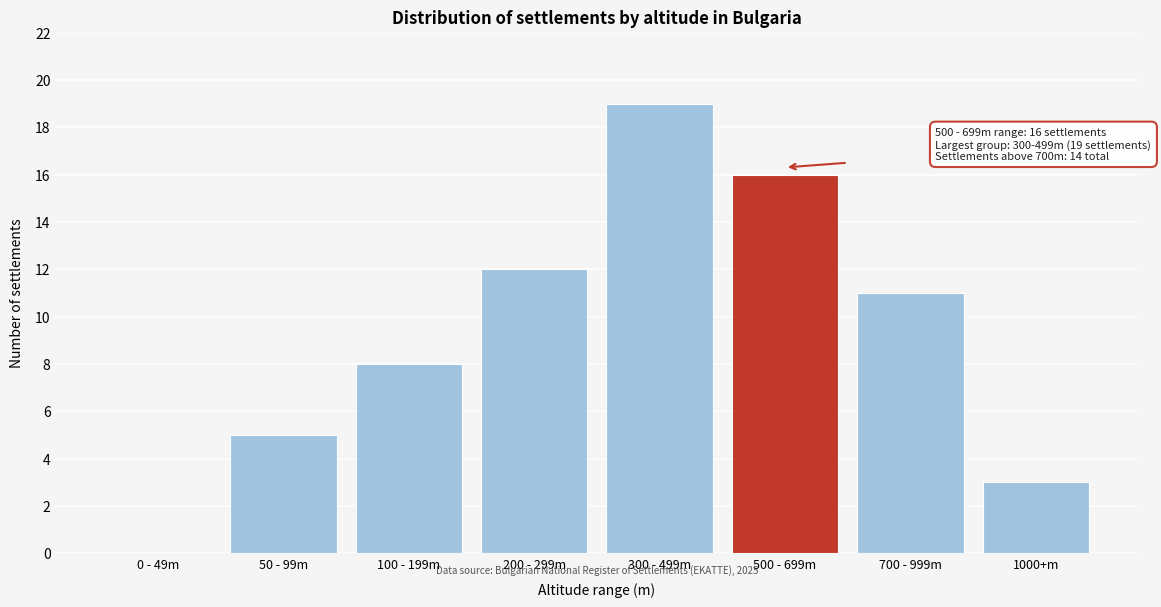

Reading right to left, transcribe all the data shown in this chart.

1000+m=3	700 - 999m=11	500 - 699m=16	300 - 499m=19	200 - 299m=12	100 - 199m=8	50 - 99m=5	0 - 49m=0